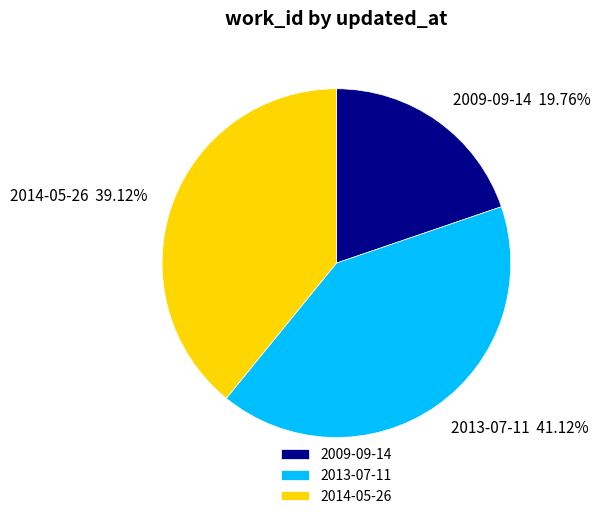

To the nearest percent, what portion does 2013-07-11 represent?

41%